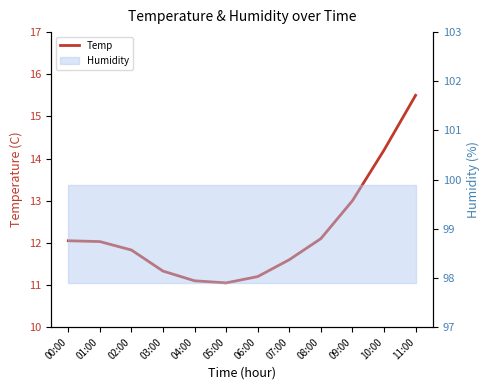

Does the chart have visible grid lines?

No